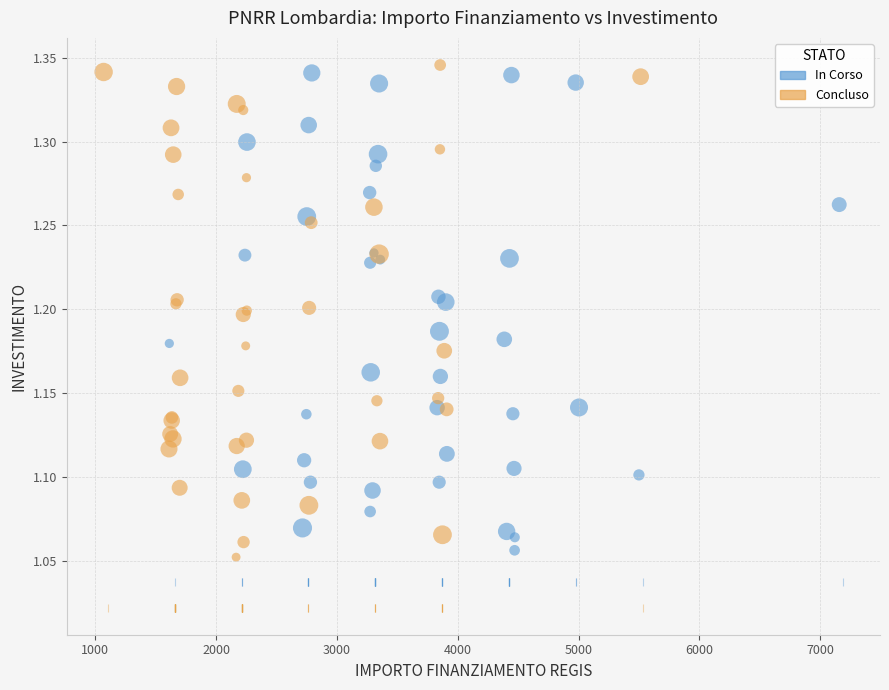

What are all the series names shown in the legend?

In Corso, Concluso